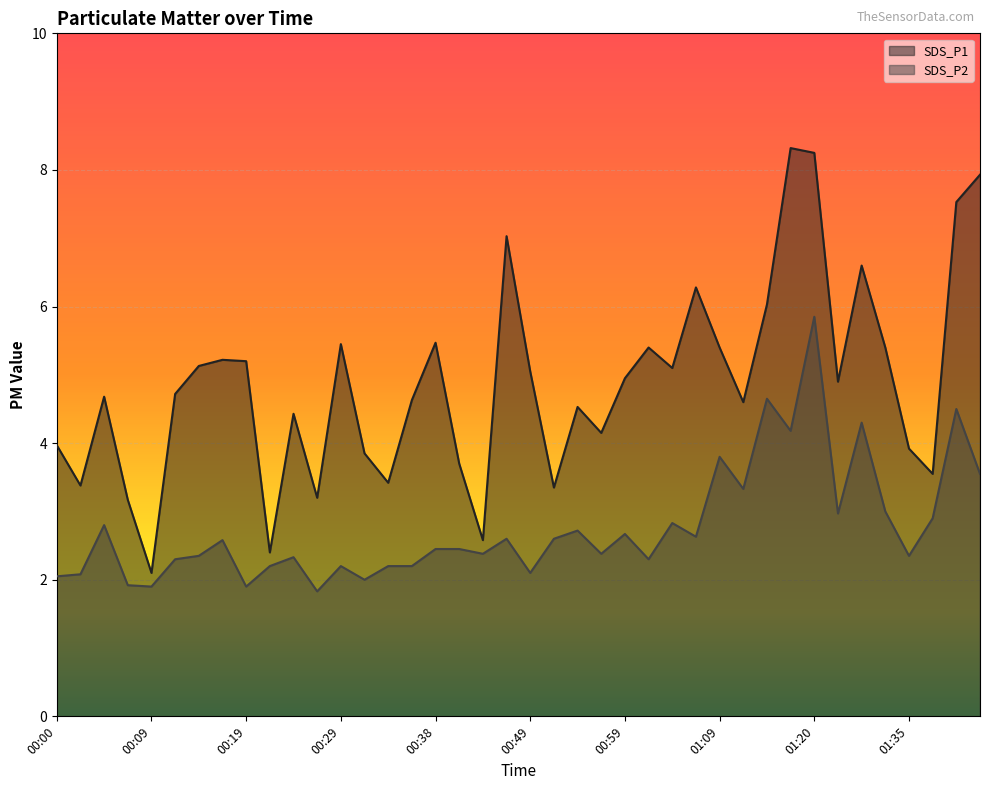

What is the average value of the SDS_P2 series?

2.8